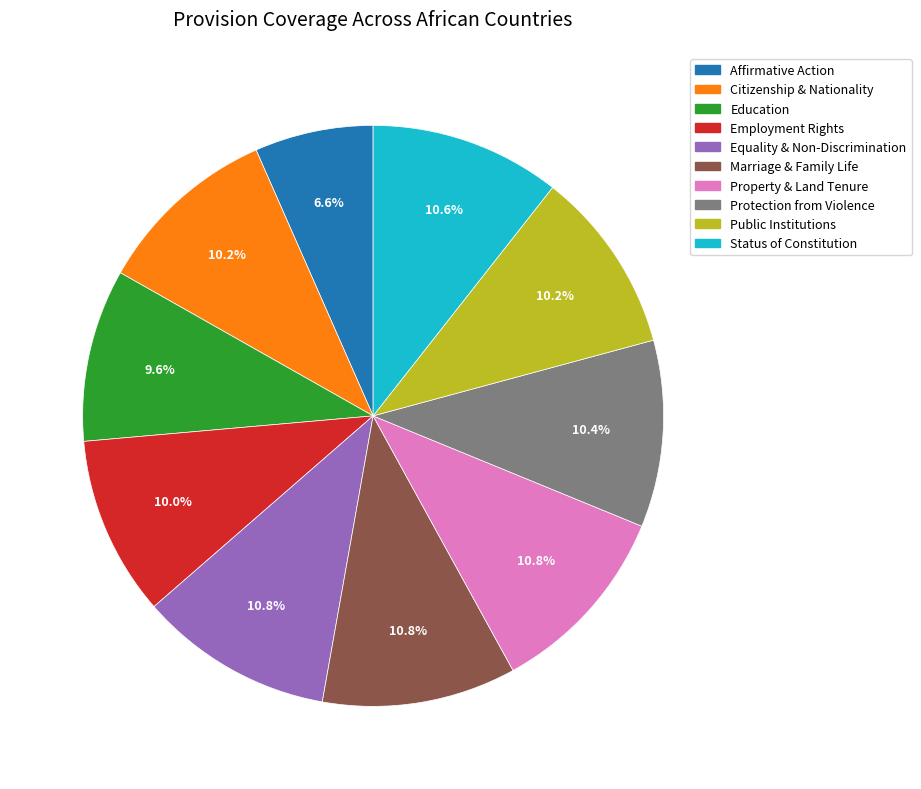

Is there any slice that represents more than half of the pie?

No